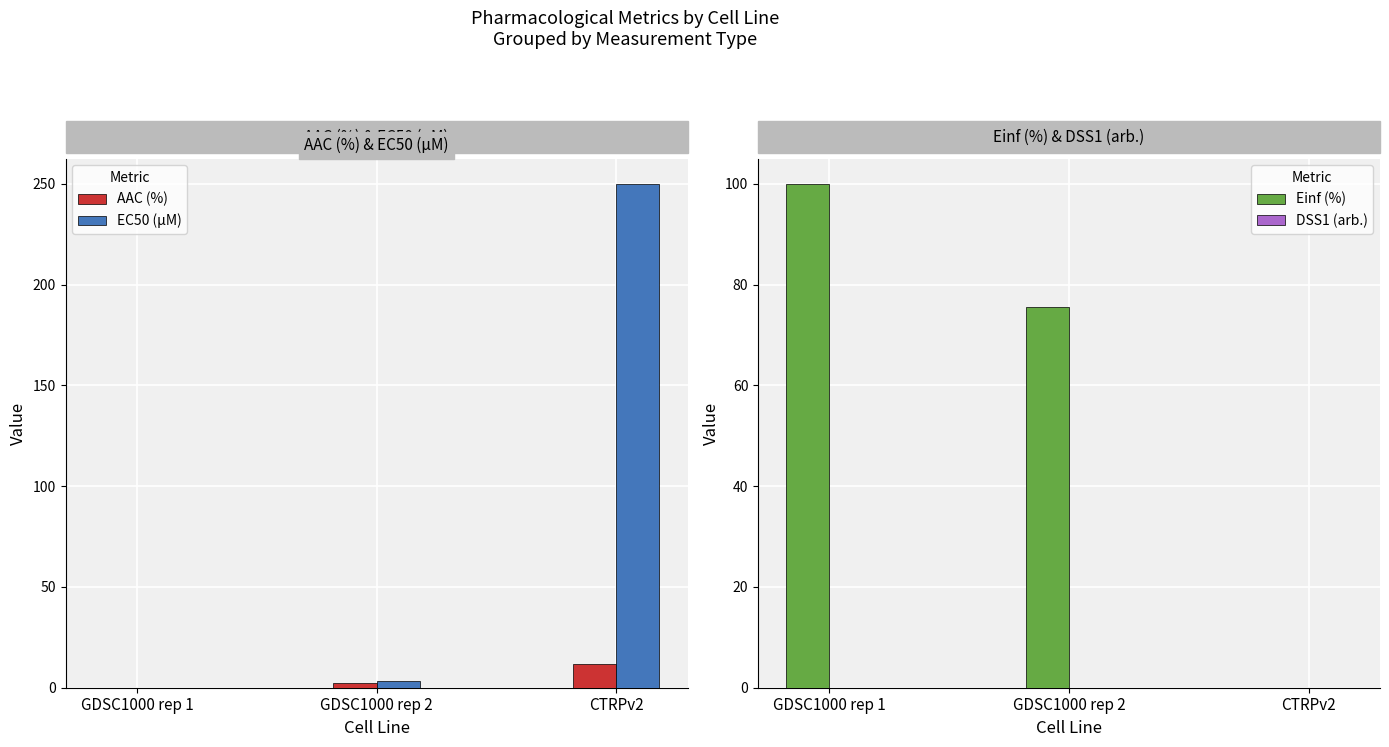

Count the number of categories in the chart.

3